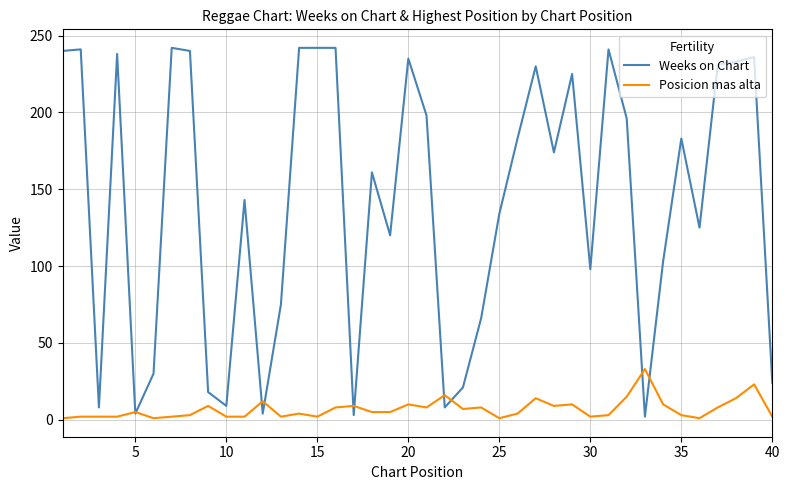

What is the lowest value of the Posicion mas alta series?

1